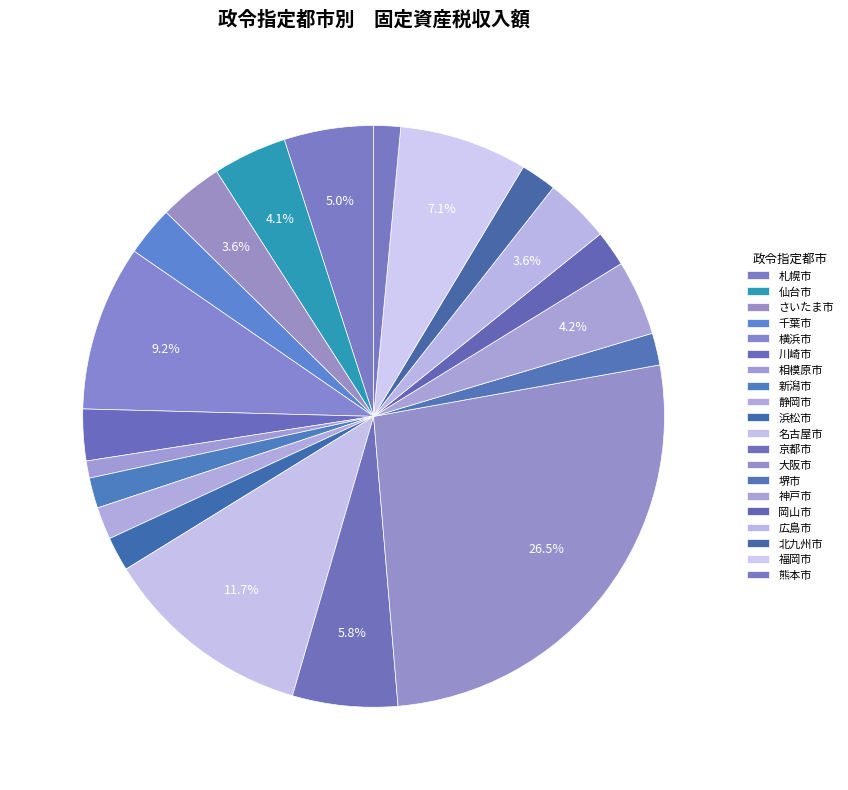

Count the number of slices in the pie.

20